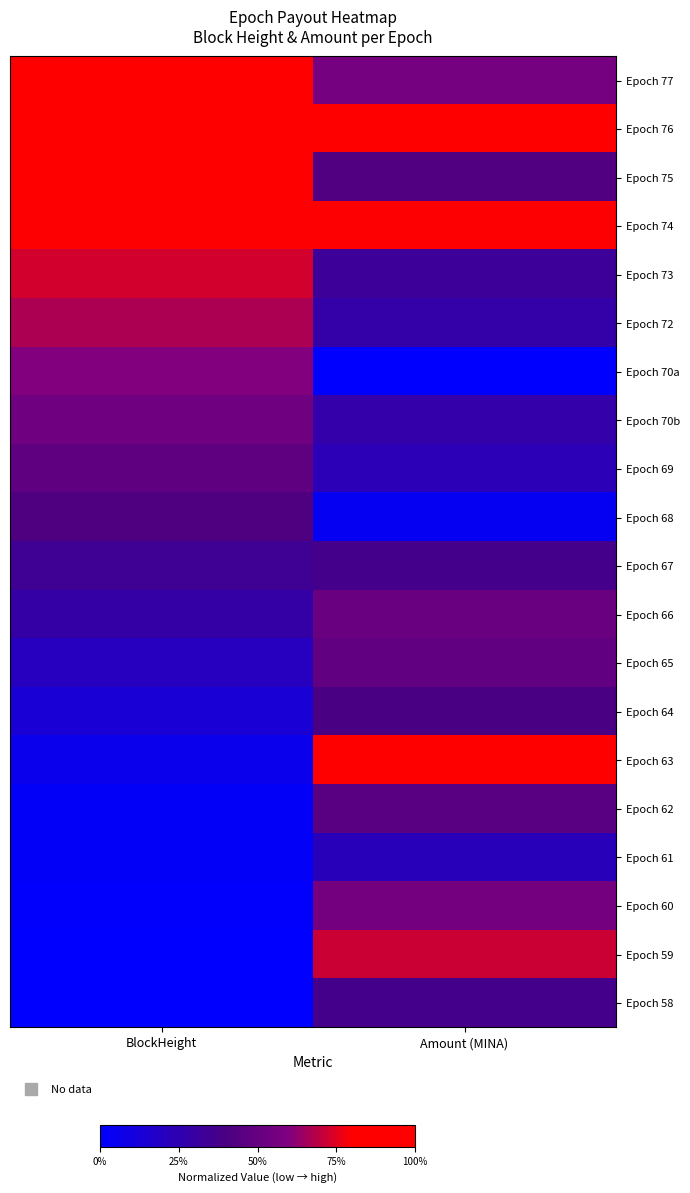

Reading left to right, list all the values displayed in this chart.

Epoch 77: BlockHeight=1.0	Amount (MINA)=0.6
Epoch 76: BlockHeight=0.9	Amount (MINA)=1.0
Epoch 75: BlockHeight=0.9	Amount (MINA)=0.4
Epoch 74: BlockHeight=0.8	Amount (MINA)=0.8
Epoch 73: BlockHeight=0.7	Amount (MINA)=0.3
Epoch 72: BlockHeight=0.7	Amount (MINA)=0.3
Epoch 70a: BlockHeight=0.6	Amount (MINA)=0.0
Epoch 70b: BlockHeight=0.5	Amount (MINA)=0.3
Epoch 69: BlockHeight=0.5	Amount (MINA)=0.2
Epoch 68: BlockHeight=0.4	Amount (MINA)=0.0
Epoch 67: BlockHeight=0.3	Amount (MINA)=0.4
Epoch 66: BlockHeight=0.3	Amount (MINA)=0.5
Epoch 65: BlockHeight=0.2	Amount (MINA)=0.5
Epoch 64: BlockHeight=0.1	Amount (MINA)=0.4
Epoch 63: BlockHeight=0.1	Amount (MINA)=0.9
Epoch 62: BlockHeight=0.0	Amount (MINA)=0.5
Epoch 61: BlockHeight=0.0	Amount (MINA)=0.2
Epoch 60: BlockHeight=0.0	Amount (MINA)=0.6
Epoch 59: BlockHeight=0.0	Amount (MINA)=0.7
Epoch 58: BlockHeight=0.0	Amount (MINA)=0.4